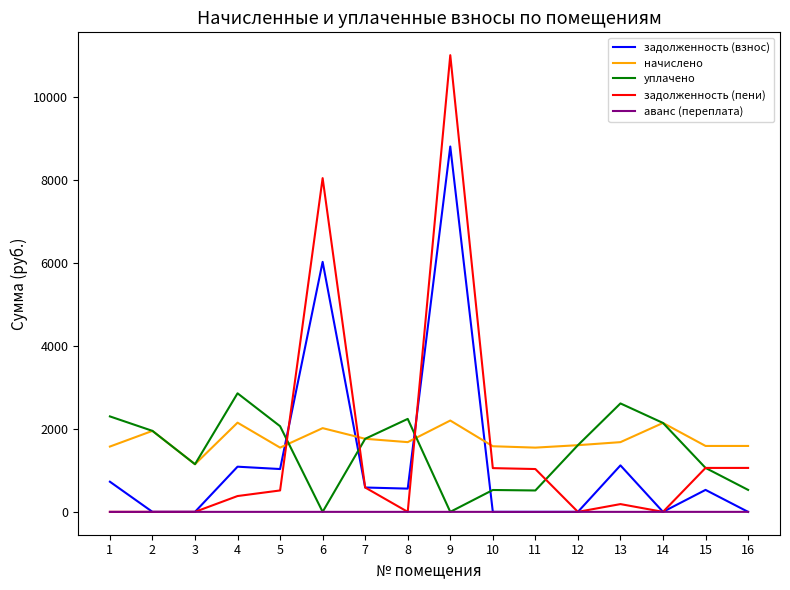

Between which two adjacent categories do начислено and задолженность (взнос) first intersect?

5 and 6